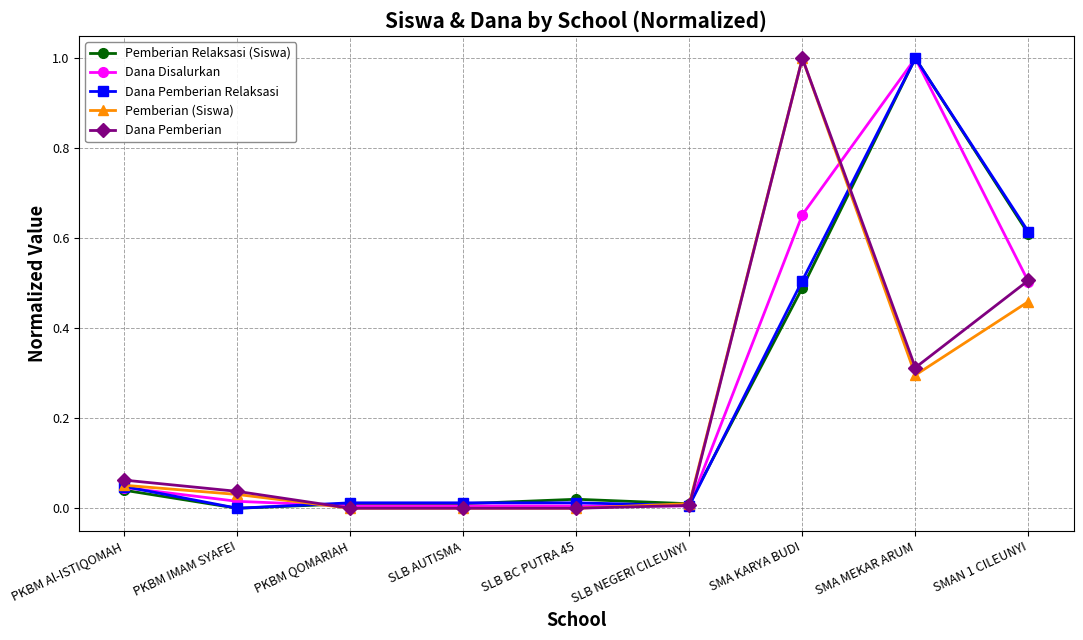

What is the label of the 2nd point from the left?

PKBM IMAM SYAFEI